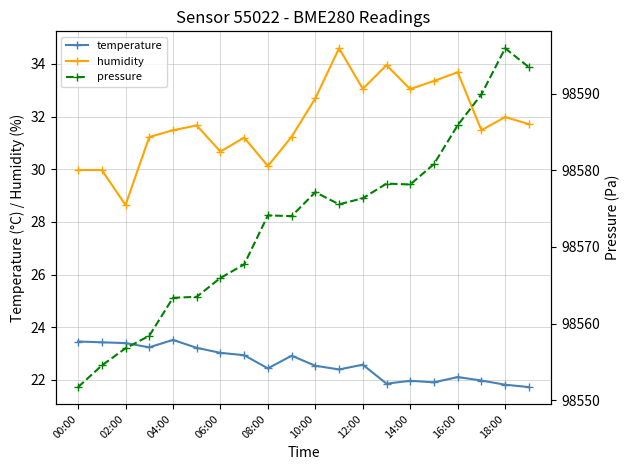

What is the value of the temperature point at the 14th from the left?

21.9